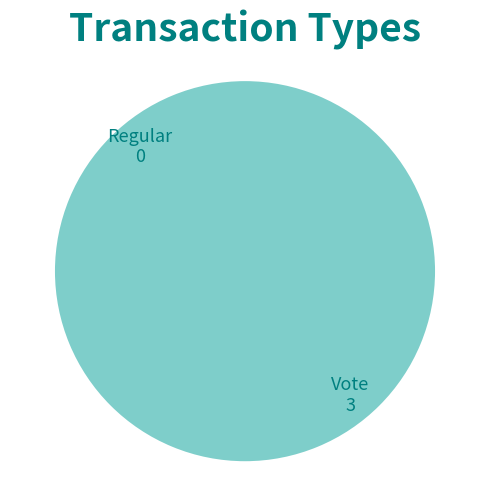

What percentage is the Vote slice, to the nearest percent?

100%